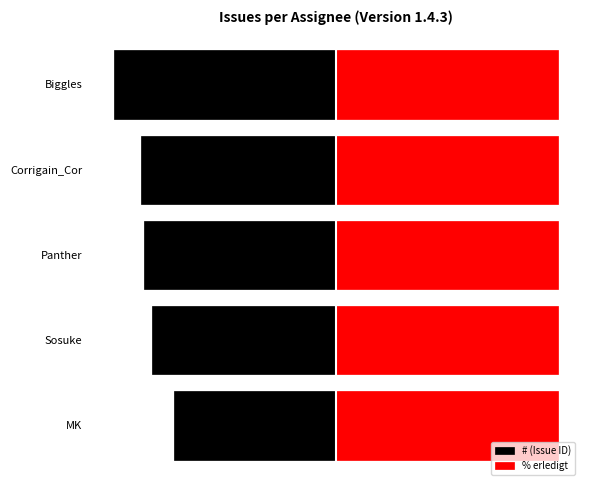

Reading left to right, what are all the values shown in this chart?

# (Issue ID): 0=-219.3	1=-248.9	2=-258.9	3=-264.2	4=-300.0
% erledigt: 0=0.8	1=0.8	2=0.8	3=0.8	4=0.8